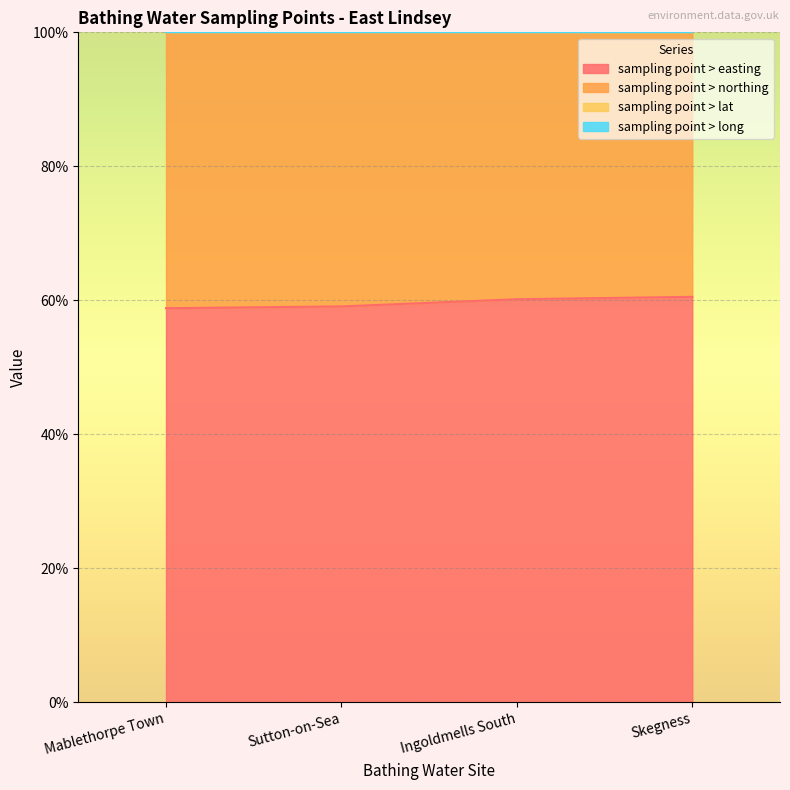

Does the chart display data point markers on the line(s)?

No